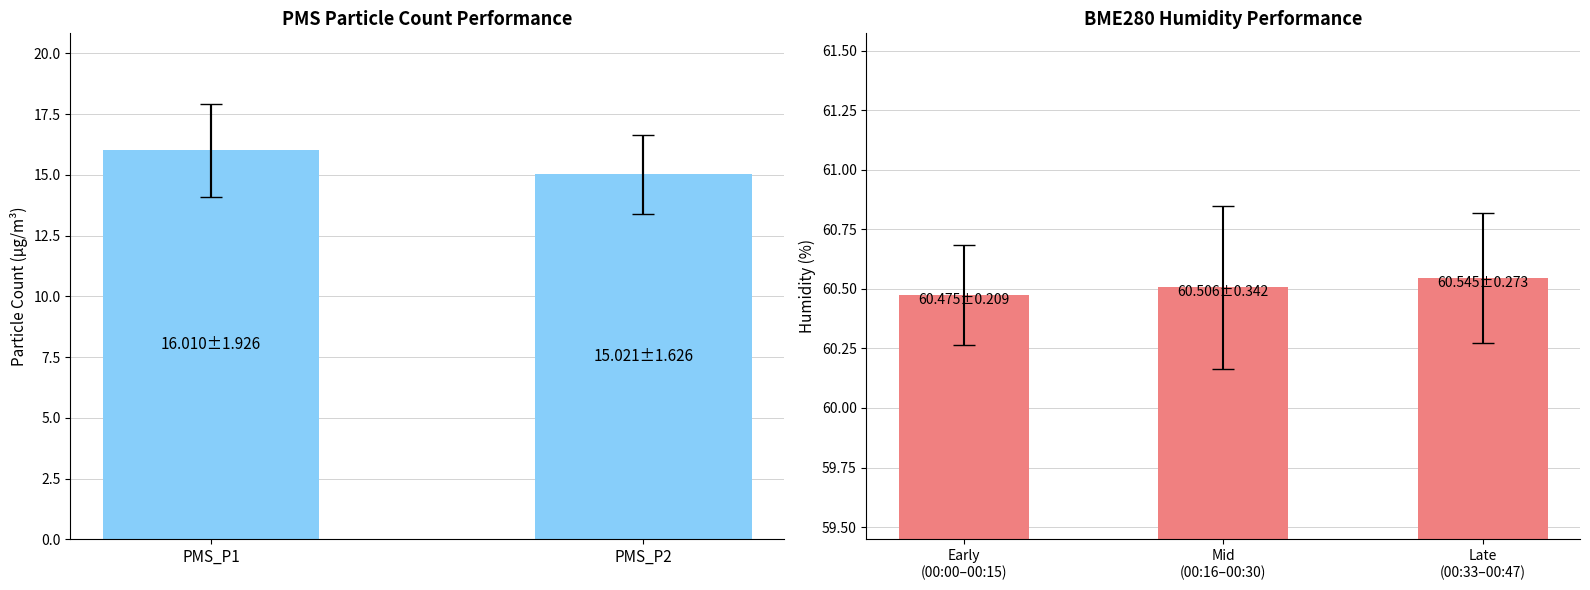

What is the average value of the PMS_P2 series?

15.0